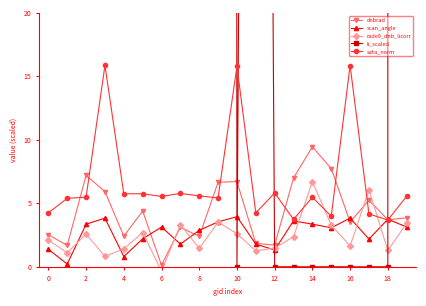

Which series ends up on top after the final intersection of scan_angle and rade9_dnb_licorr?

rade9_dnb_licorr